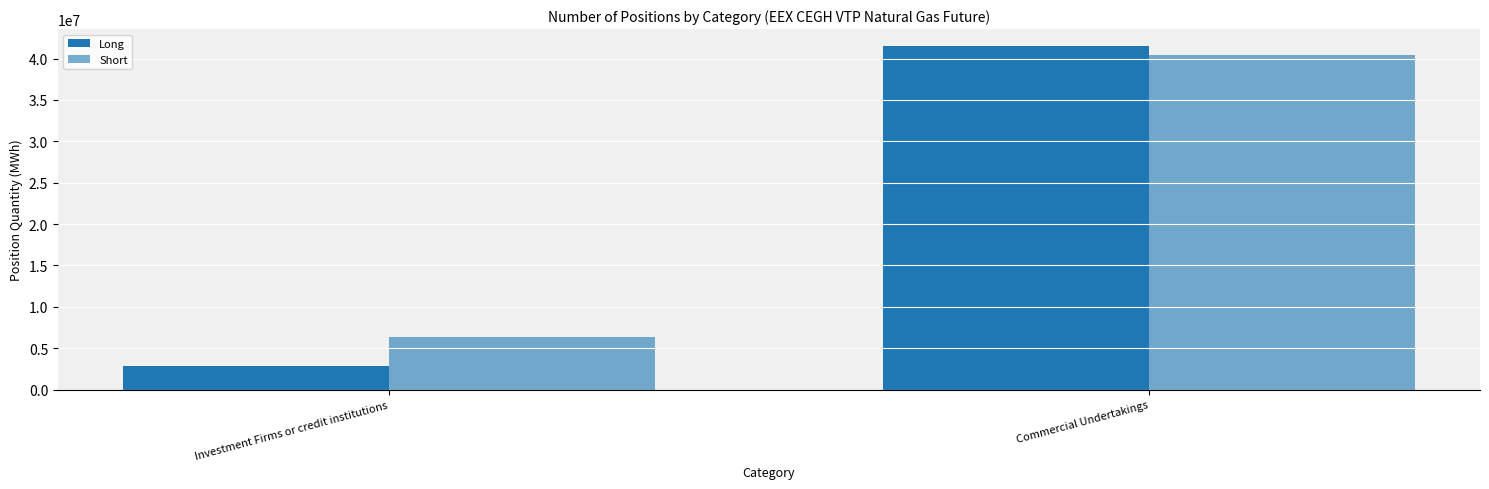

Is the value of Short at Commercial Undertakings greater than the value of Long at Commercial Undertakings?

No